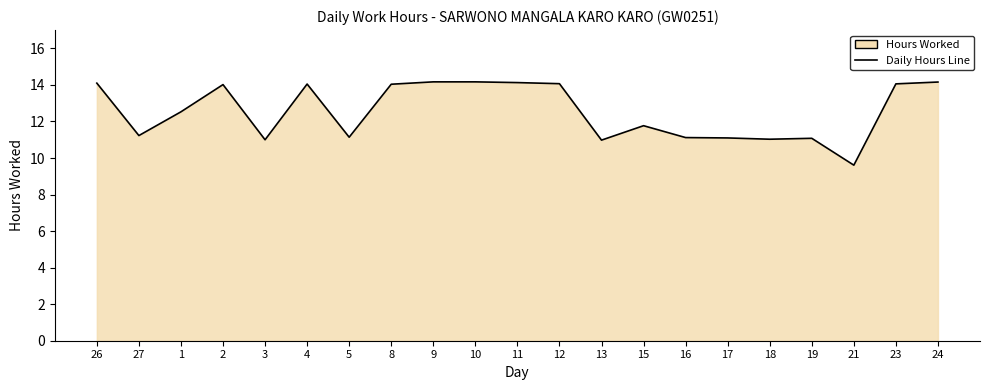

What is the sum of all values?

263.6